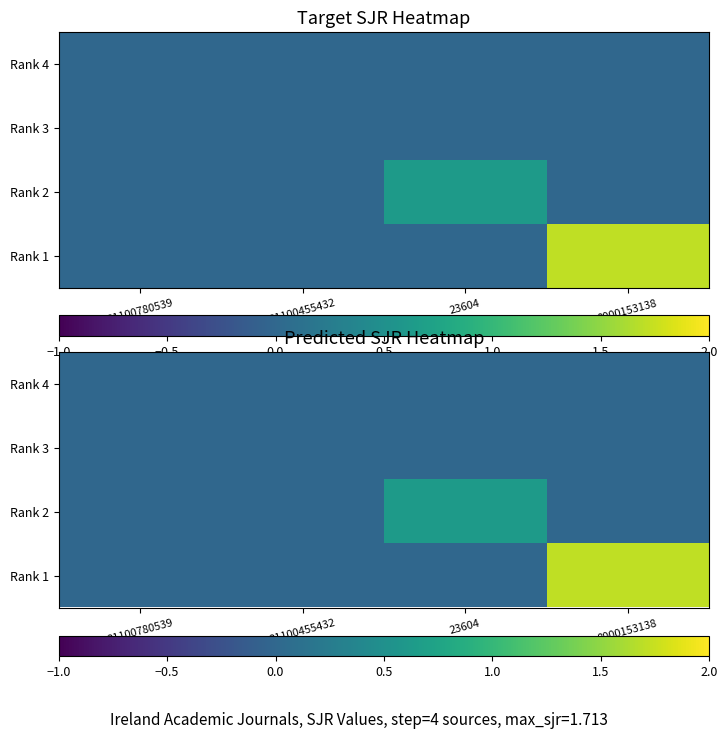

What is the total value across all series at 23604?

0.6